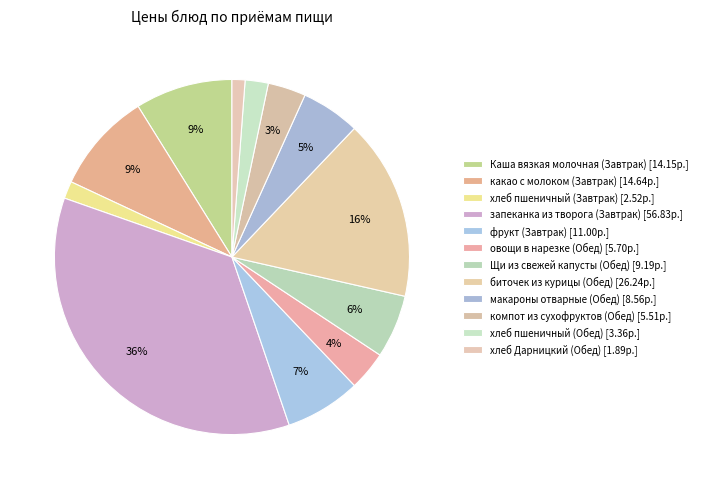

How many slices are in this pie chart?

12